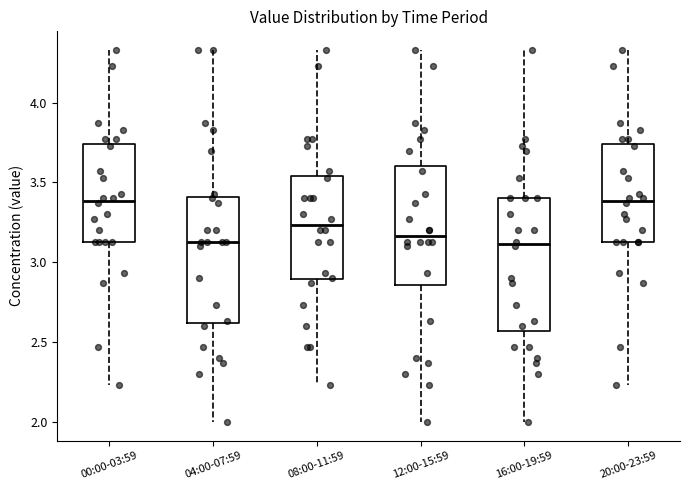

Where is the lower edge of the box for 12:00-15:59 on the y-axis? The values are not printed on the chart, so give them approximately, as read against the axis.

2.85